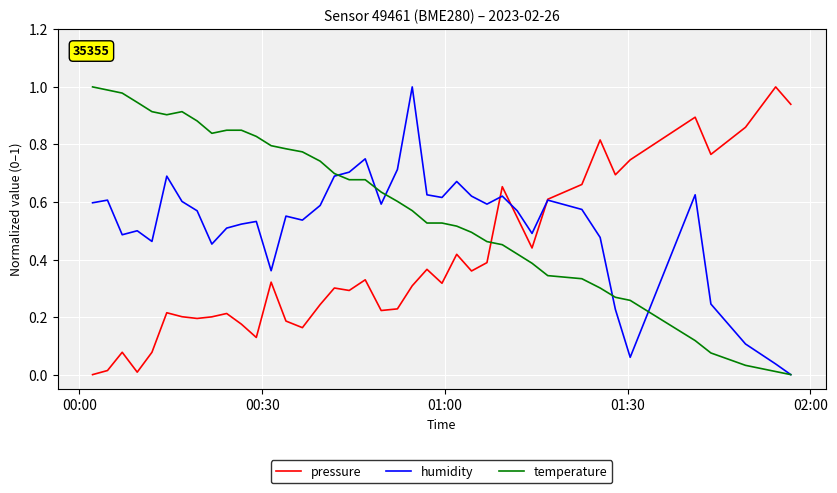

List the series in order of their overall mean, lowest first.

pressure, humidity, temperature